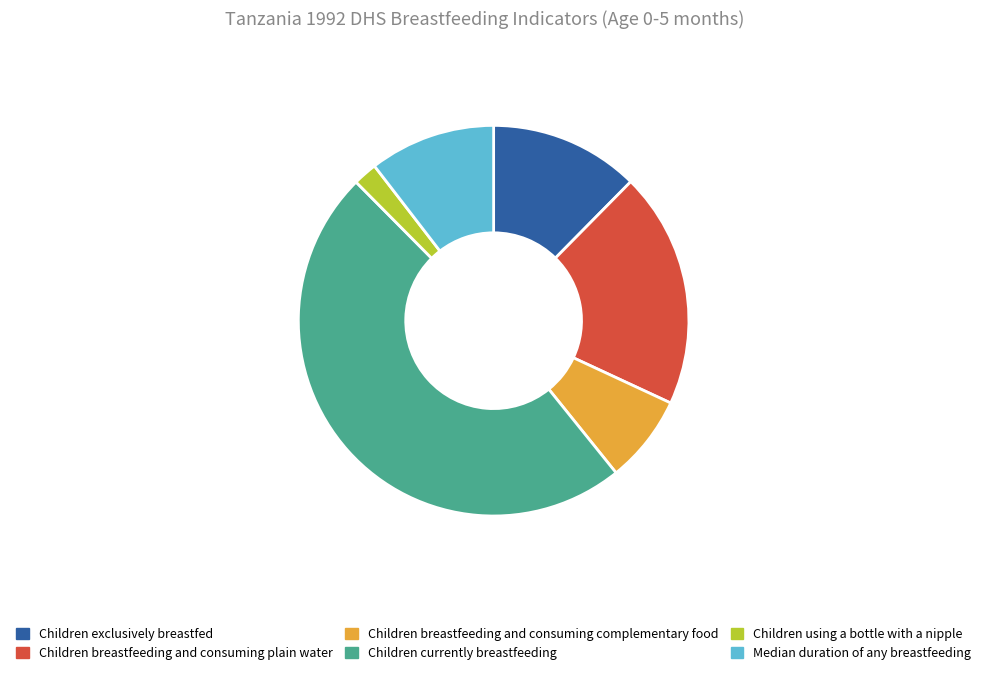

Between Children currently breastfeeding and Children using a bottle with a nipple, which is larger?

Children currently breastfeeding